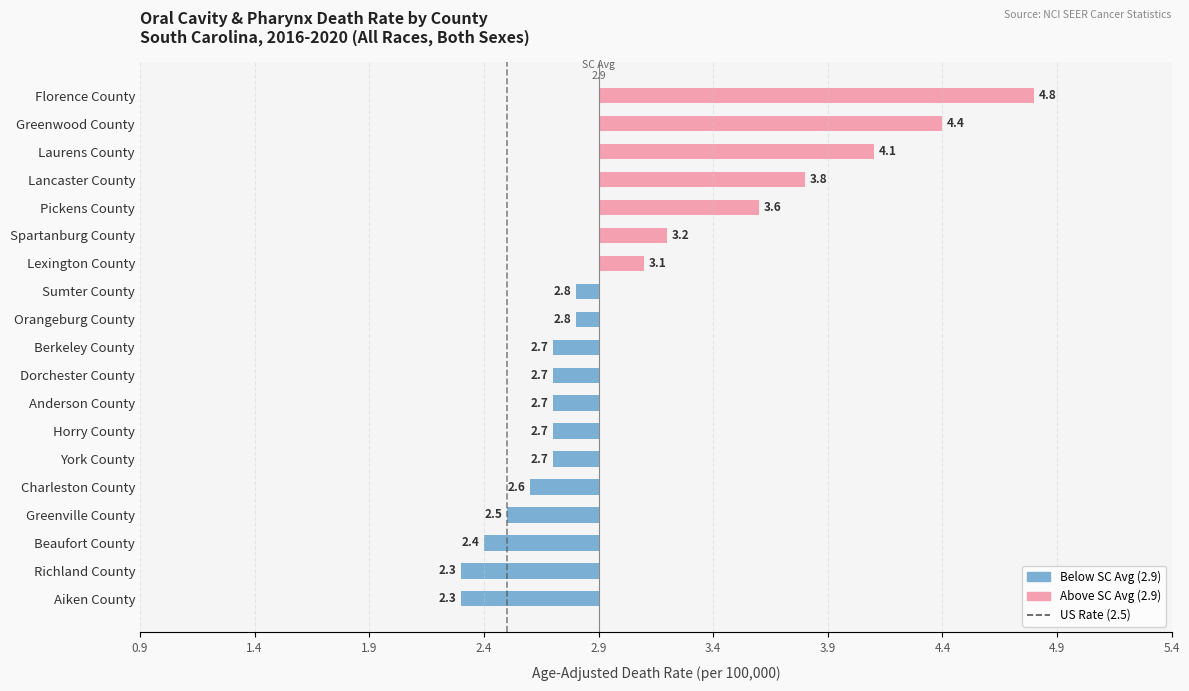

Read the value at Horry County.

2.7